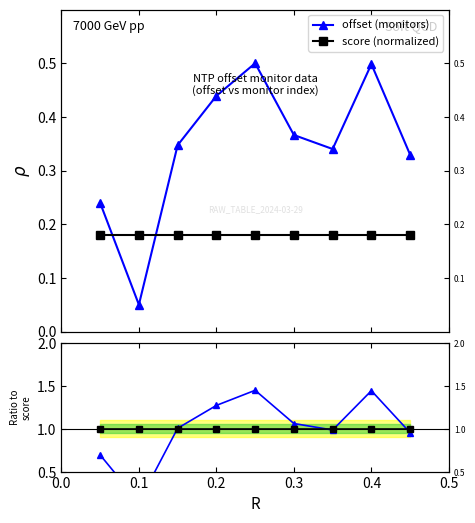

Between 0.1 and 0.2, which series saw the biggest shift?

offset ratio